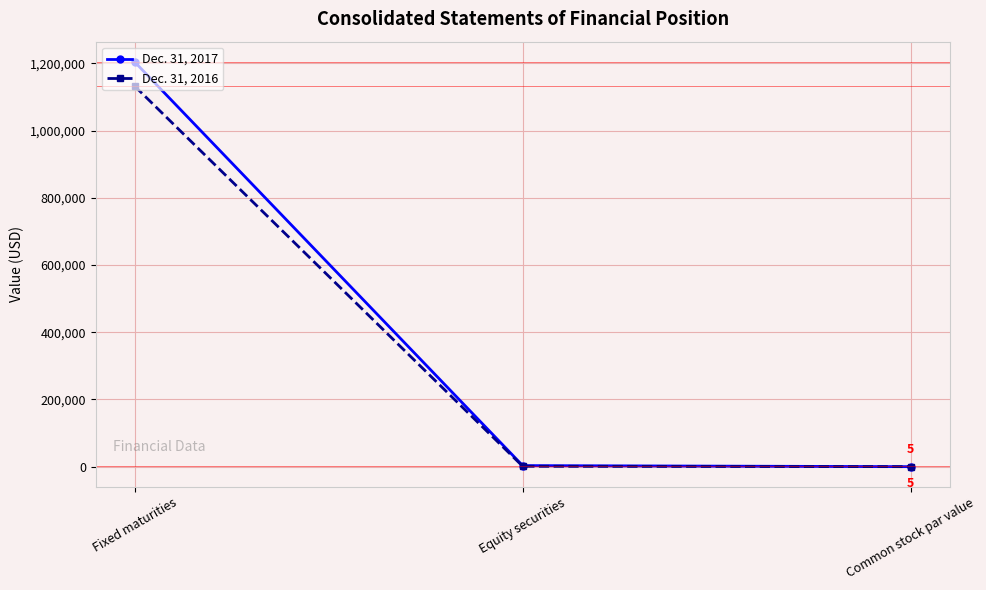

How many series are shown in this chart?

2